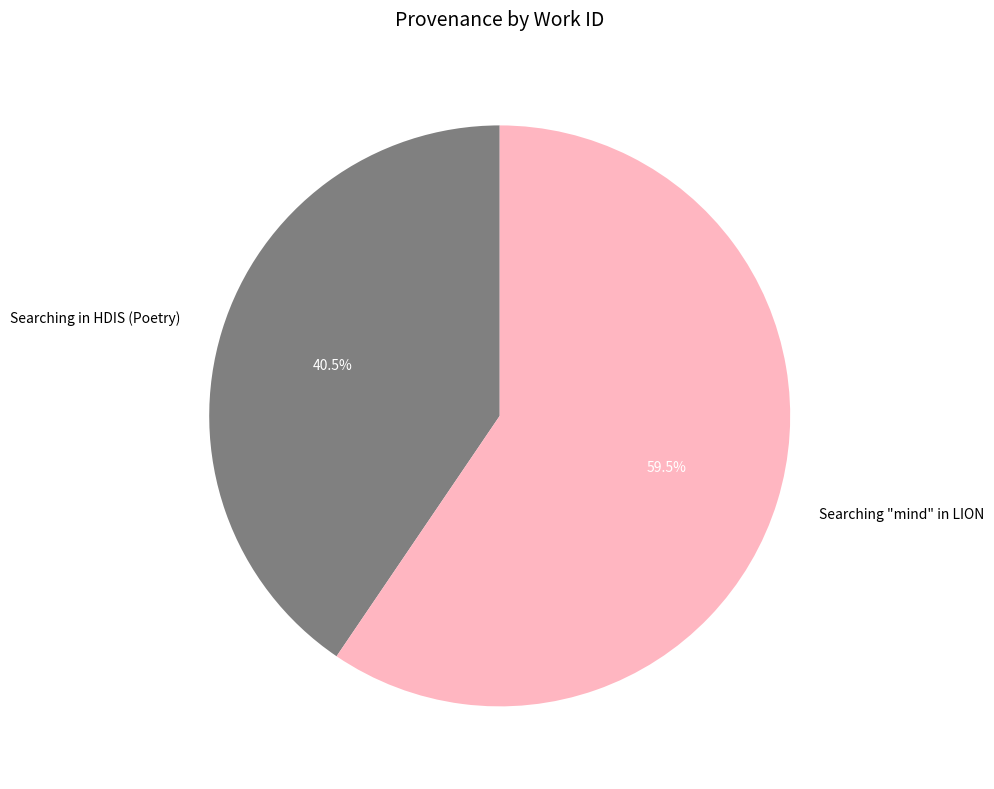

Approximately how many times larger is the value at Searching "mind" in LION compared to Searching in HDIS (Poetry)?

1.5